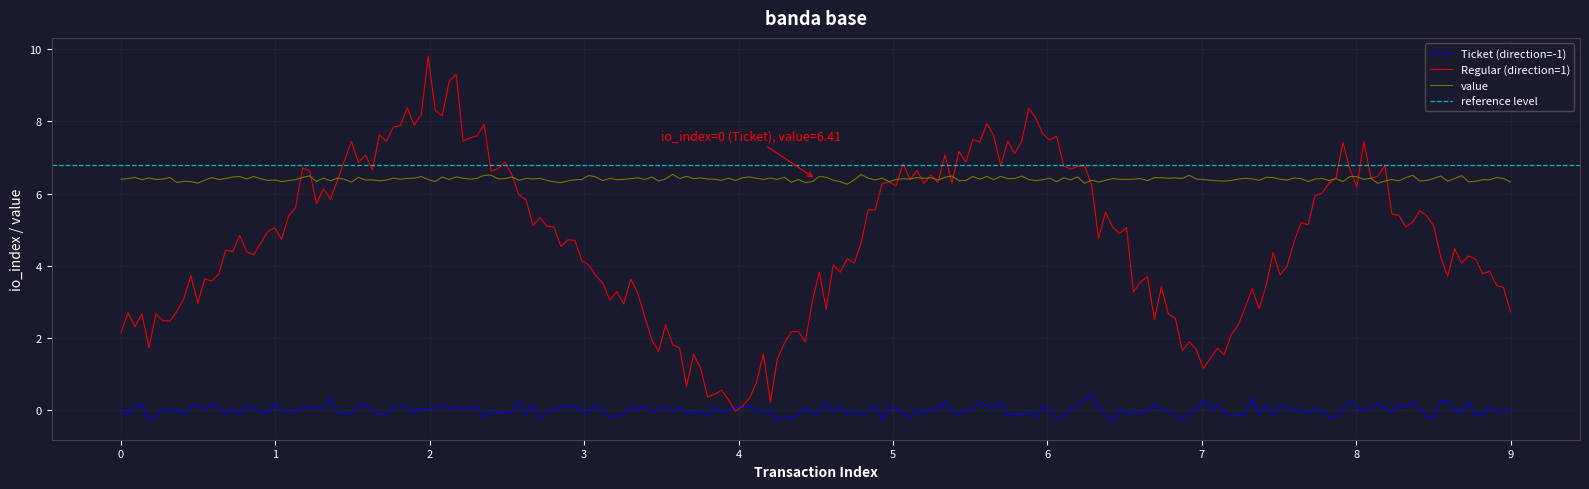

True or false: Regular (direction=1) and Ticket (direction=-1) intersect in this chart.

True